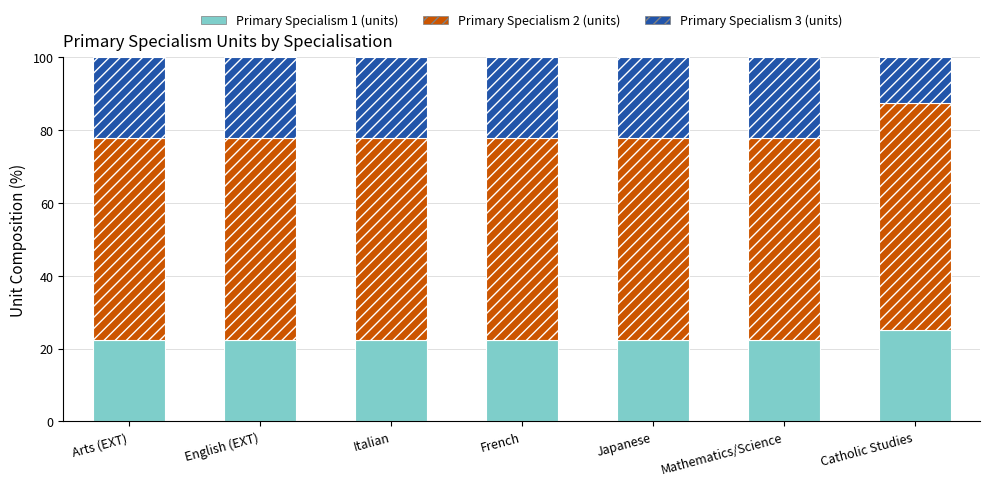

What is the total value across all series at Catholic Studies?

100.0